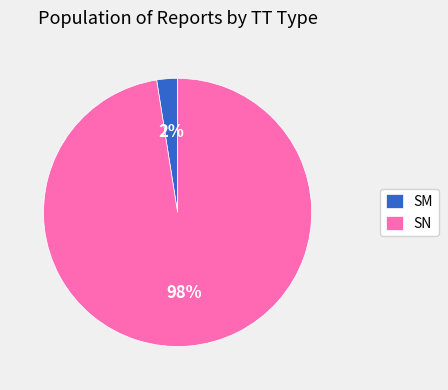

What is the largest slice in the pie chart?

SN